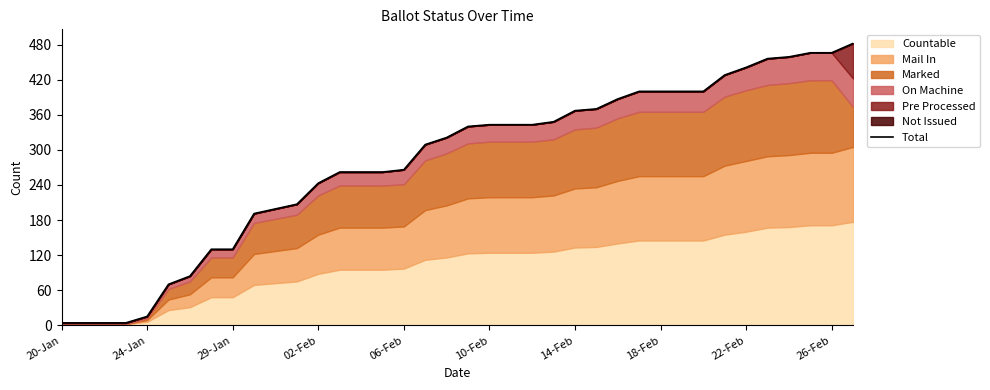

Is it true that the value at 30 is 711?

False